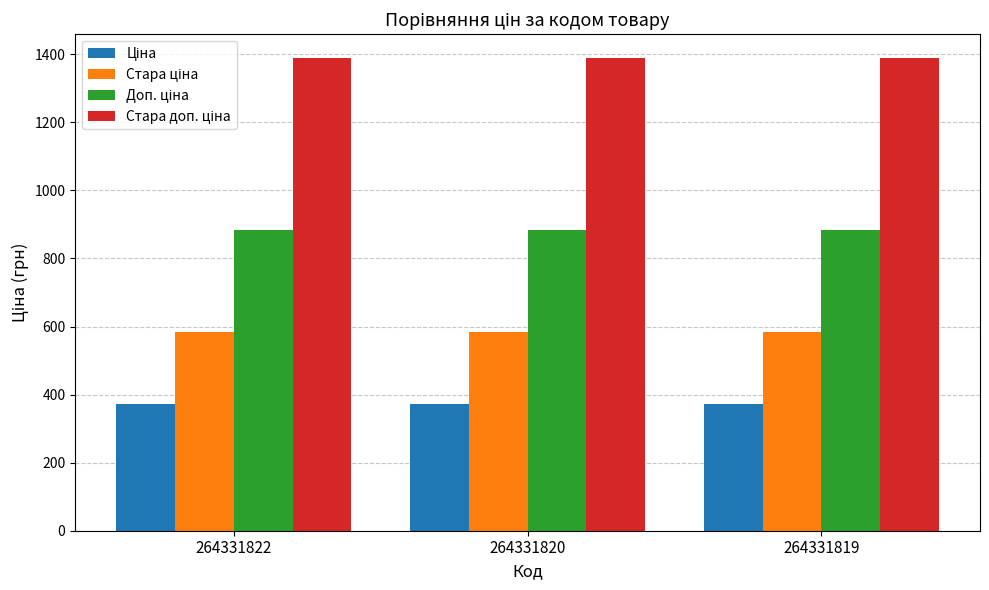

What is the greatest value displayed?

1389.5